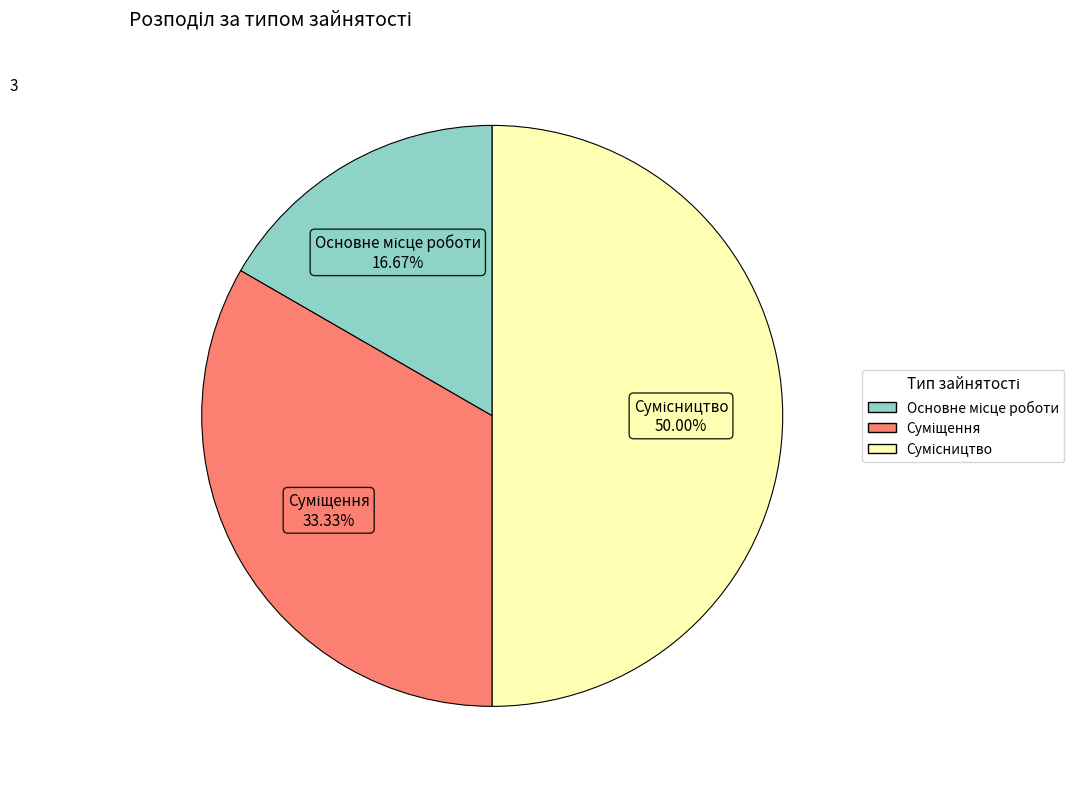

Which slice is the largest?

Сумісництво